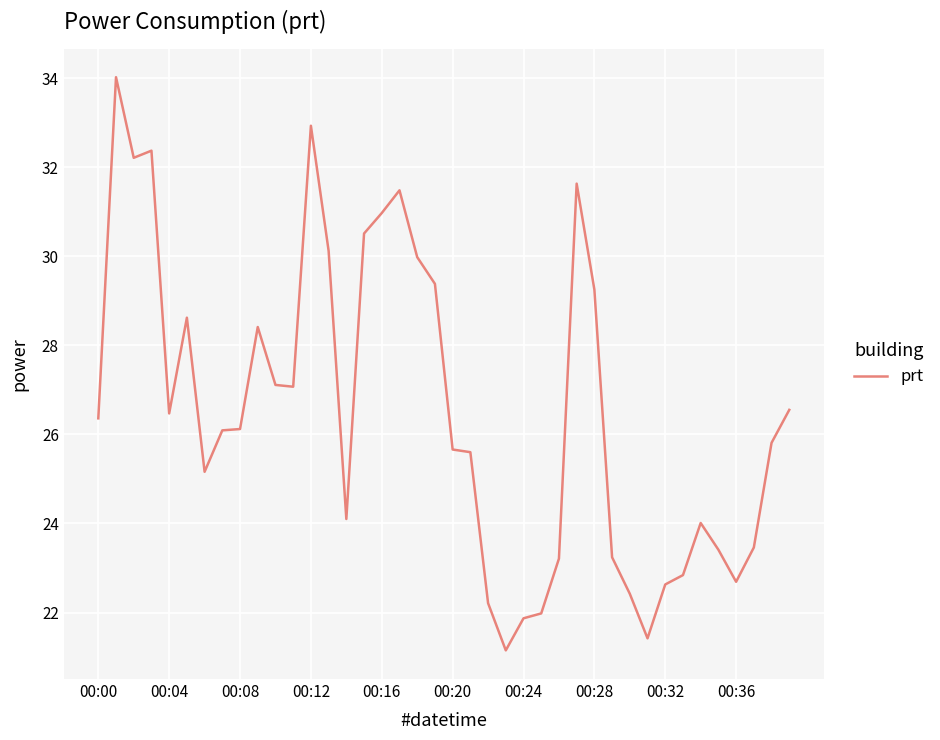

What is the greatest value displayed?

34.0